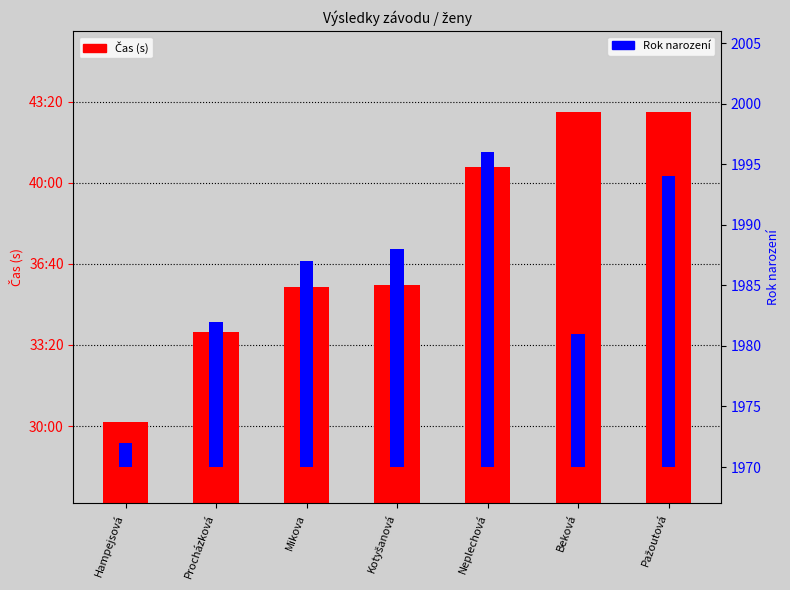

Which has a higher value, Beková or Kotyšanová?

Beková